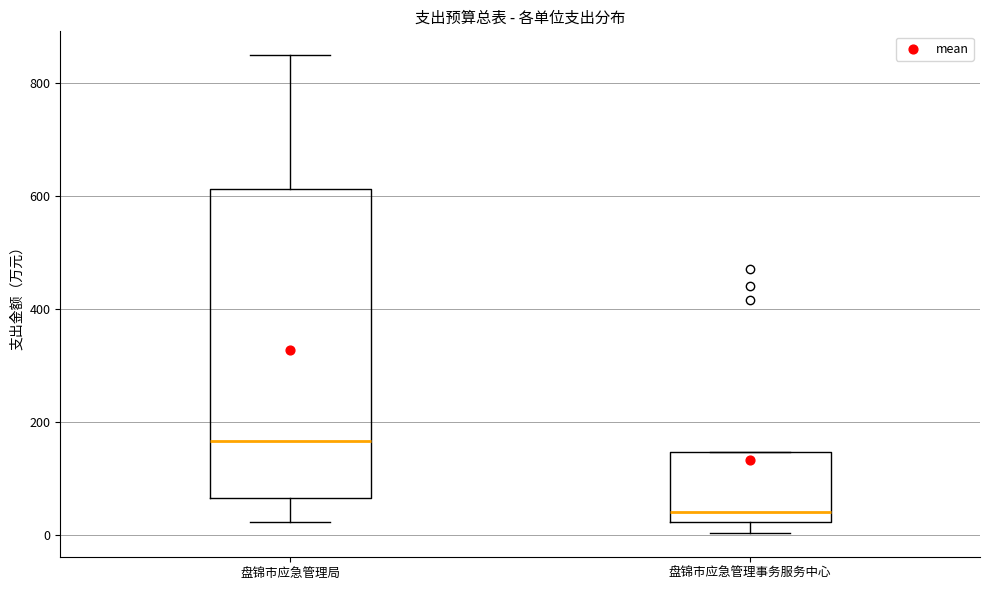

Where does the lower whisker of the box for 盘锦市应急管理事务服务中心 end on the y-axis? The values are not printed on the chart, so give them approximately, as read against the axis.

0